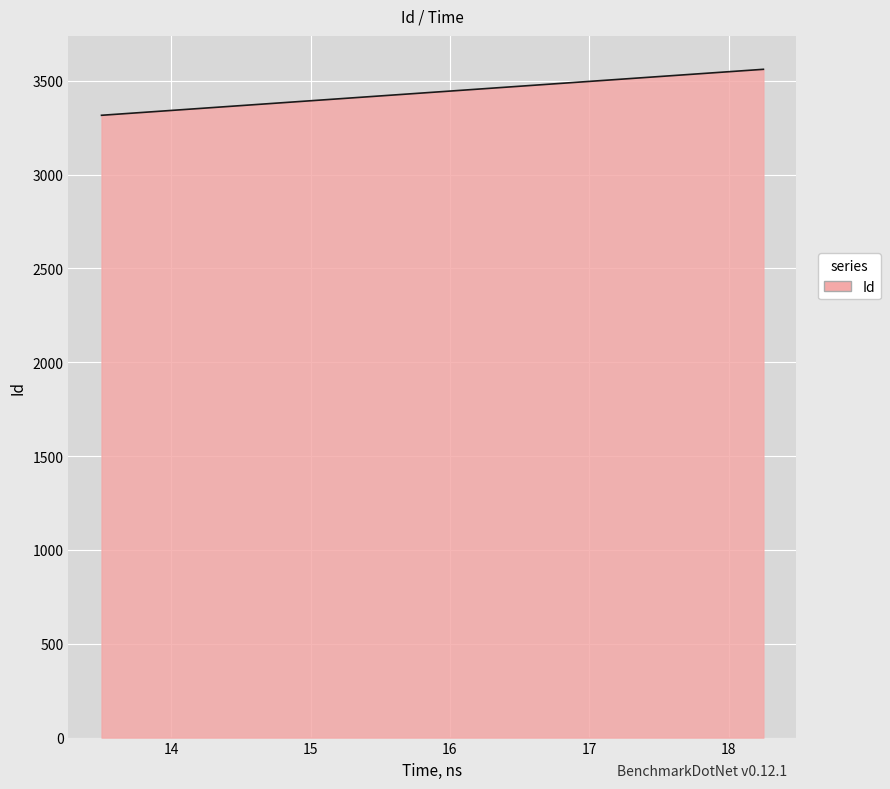

What is the smallest value displayed?

3316.0